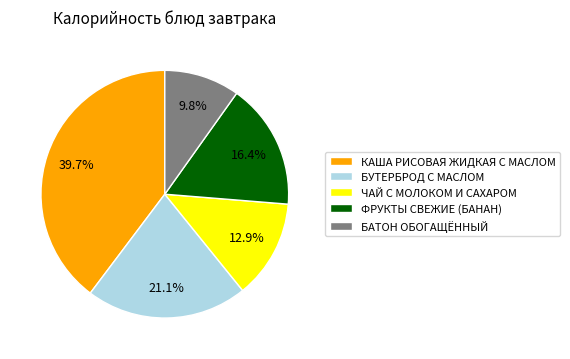

To the nearest percent, what is the average slice percentage?

20%